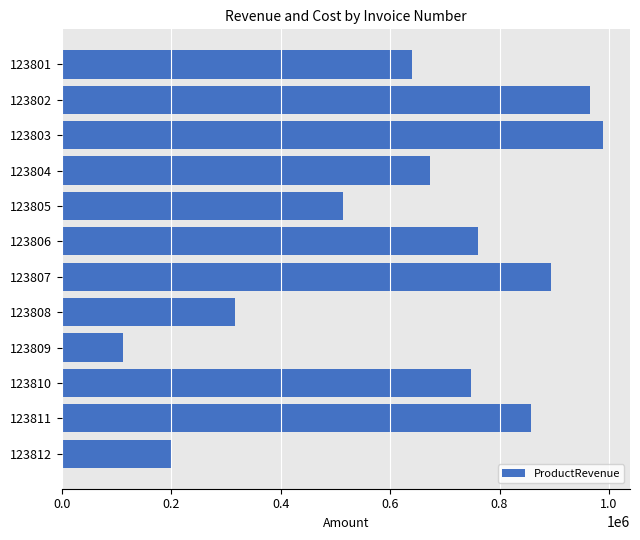

What is the value of the 8th bar from the top?

316200